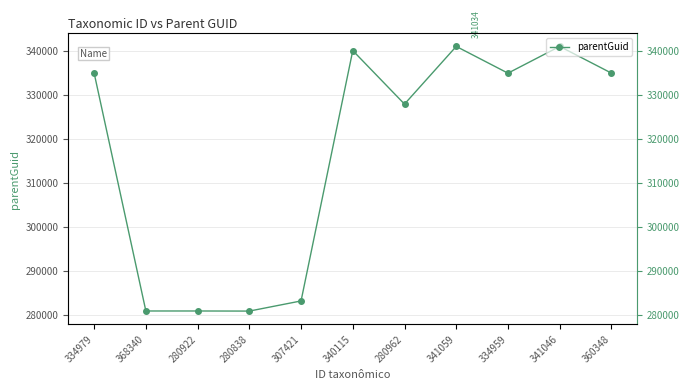

What is the average value?

316419